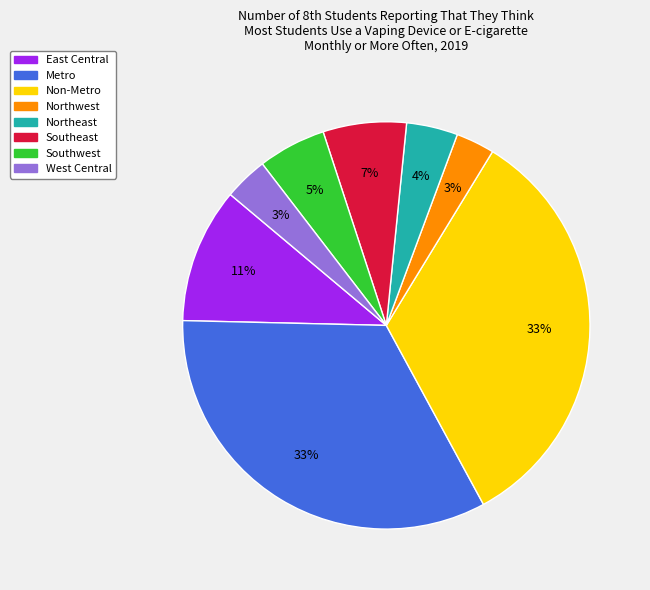

To the nearest percent, what is the average slice percentage?

12%